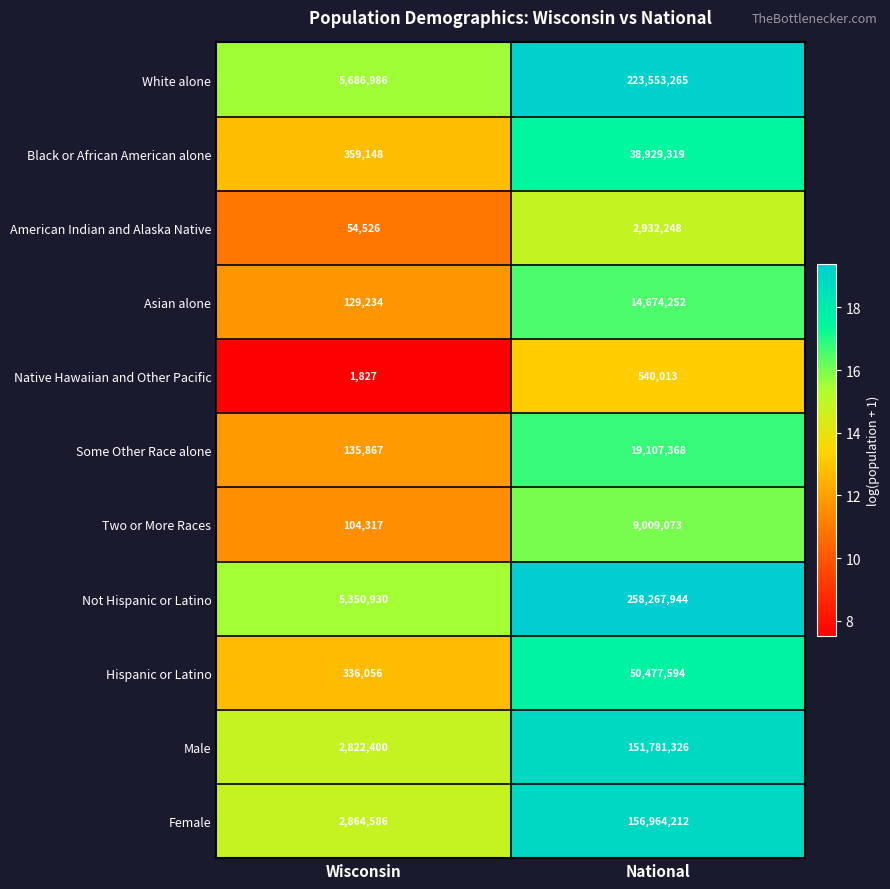

What is the minimum value shown in the chart?

1827